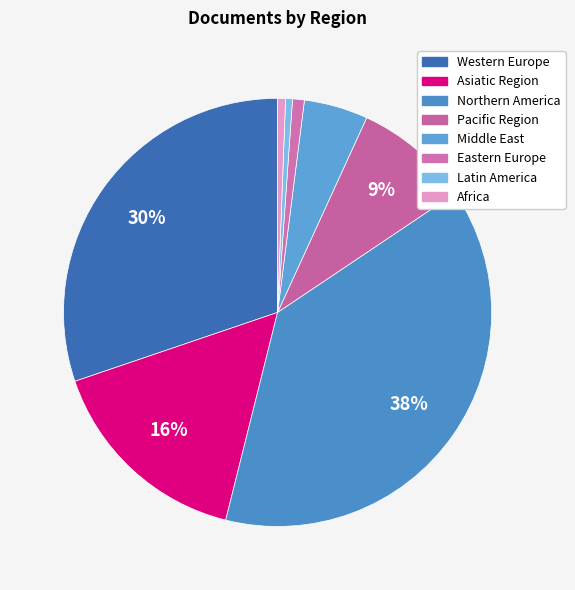

Which has a higher value, Western Europe or Middle East?

Western Europe